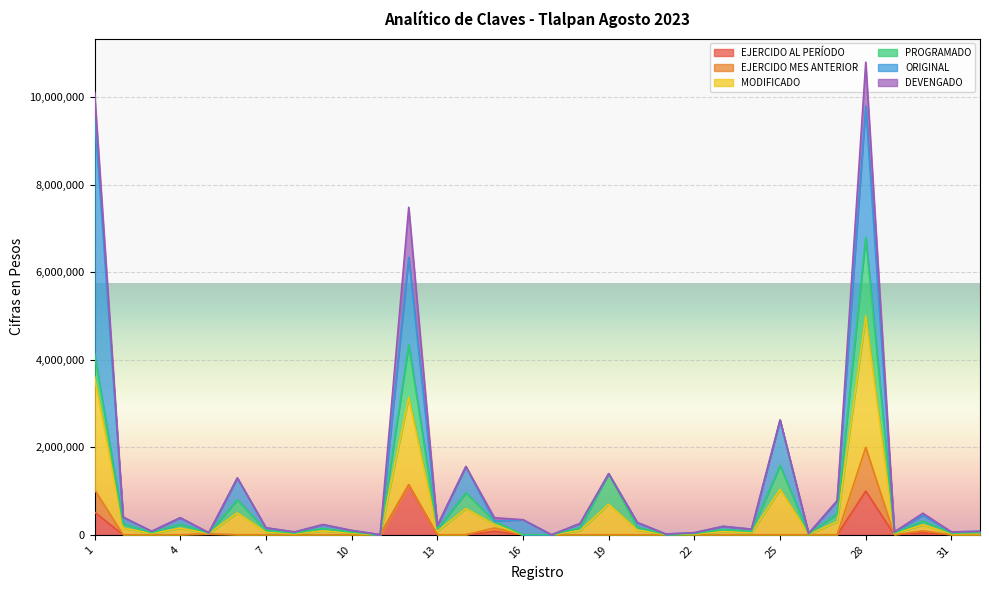

What are all the series names shown in the legend?

EJERCIDO AL PERÍODO, EJERCIDO MES ANTERIOR, MODIFICADO, PROGRAMADO, ORIGINAL, DEVENGADO